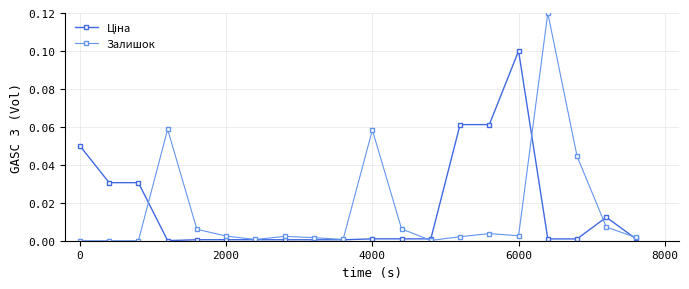

Which series has the largest range (max minus min)?

Залишок